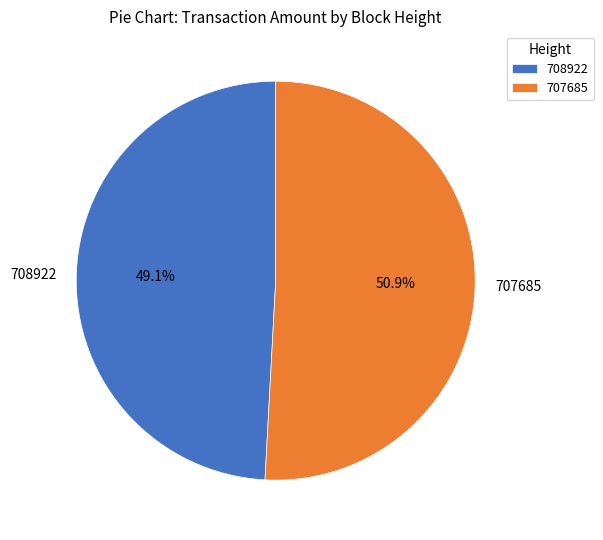

Rank the categories by value from lowest to highest.

708922, 707685